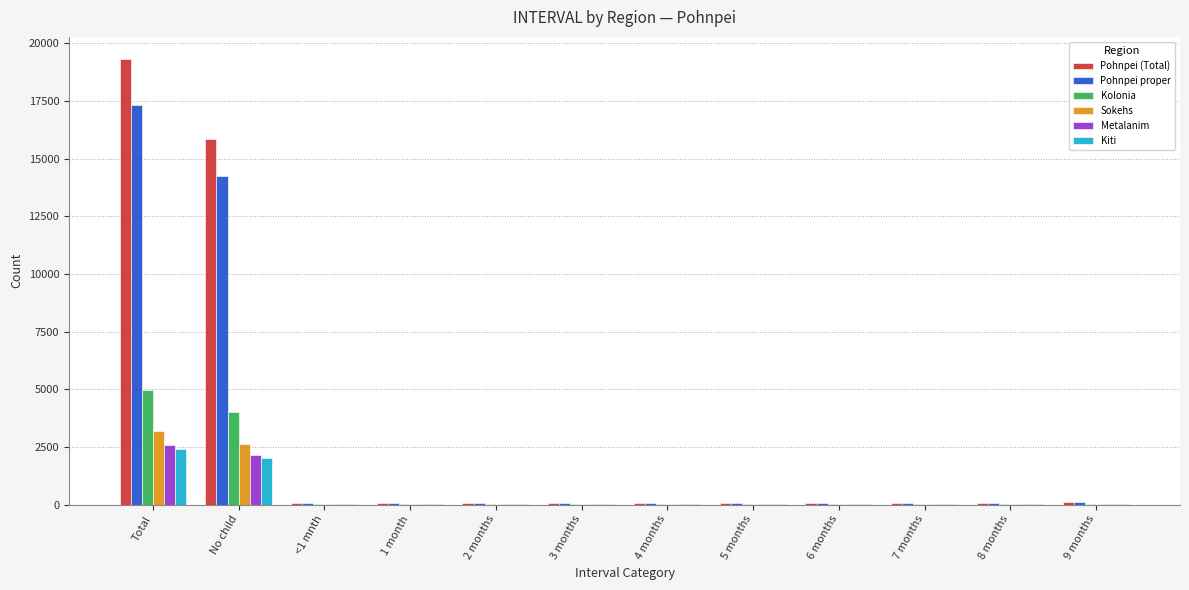

The Sokehs series shows 10 at <1 mnth. True or false?

True